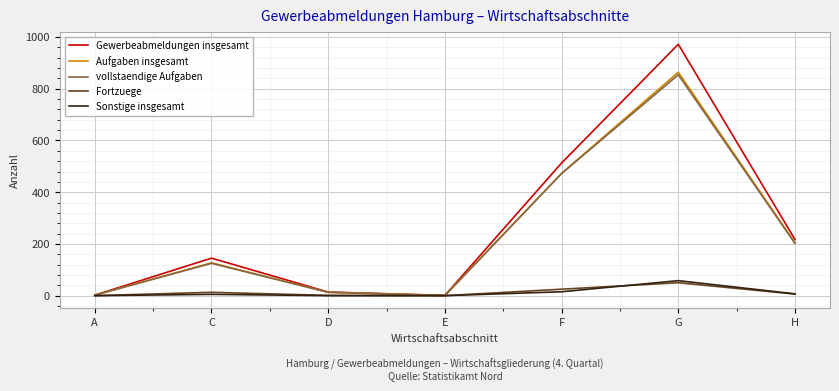

What is the difference between the highest and lowest values at H?

211